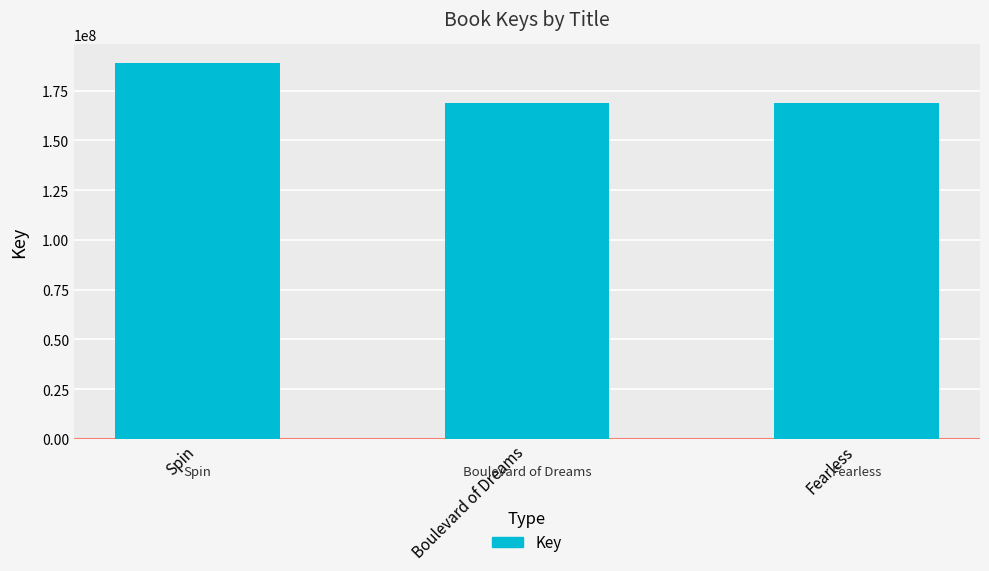

What is the difference between the maximum and second lowest values?

19955500